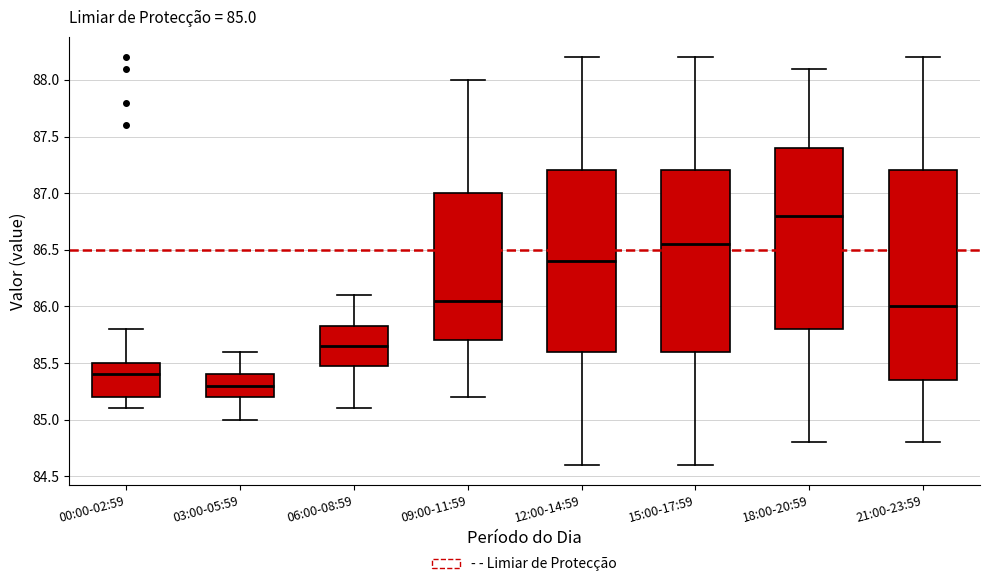

Which box has the highest median line?

18:00-20:59